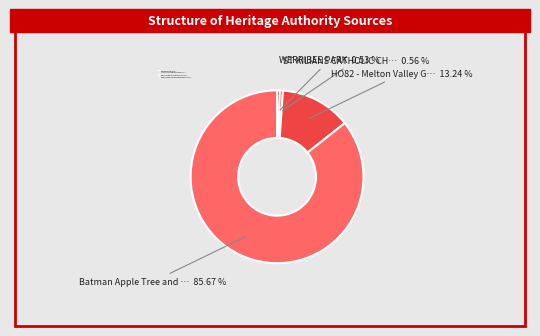

Is there any slice that represents more than half of the pie?

Yes